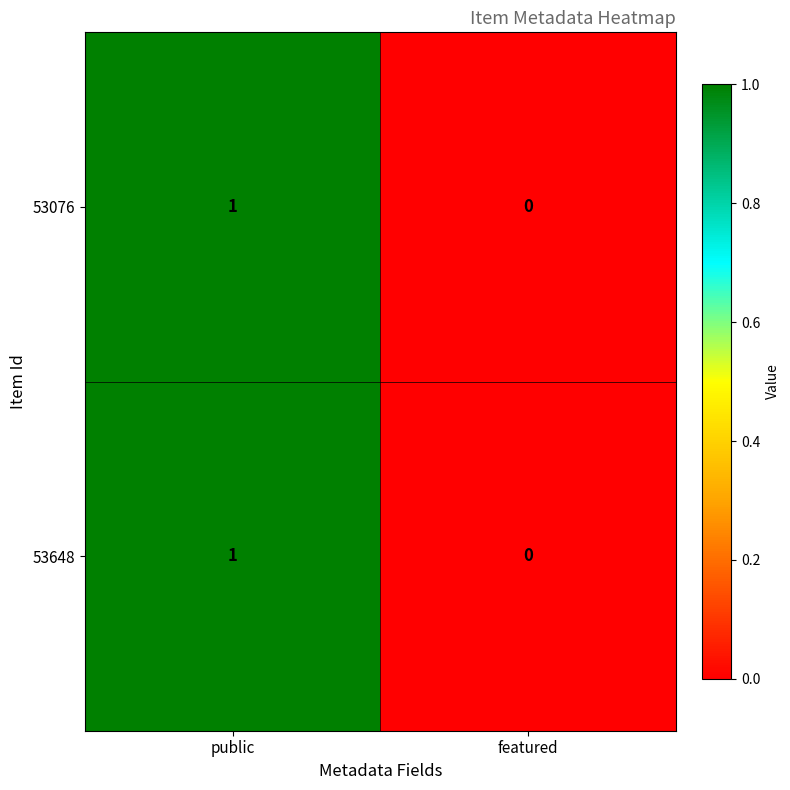

Reading left to right, extract all data points from this chart.

53076: public=1	featured=0
53648: public=1	featured=0